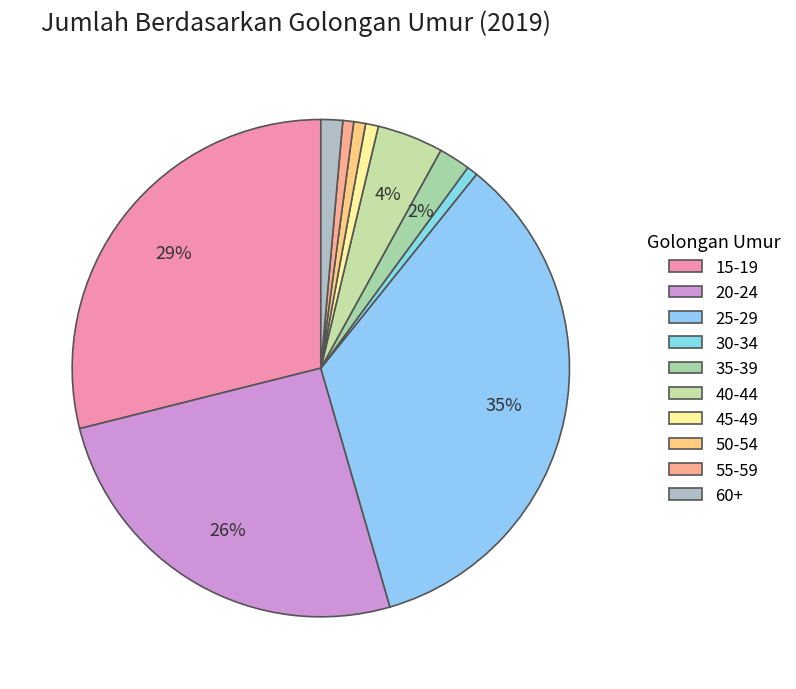

Is it true that 40-44 is 4% of the pie?

True